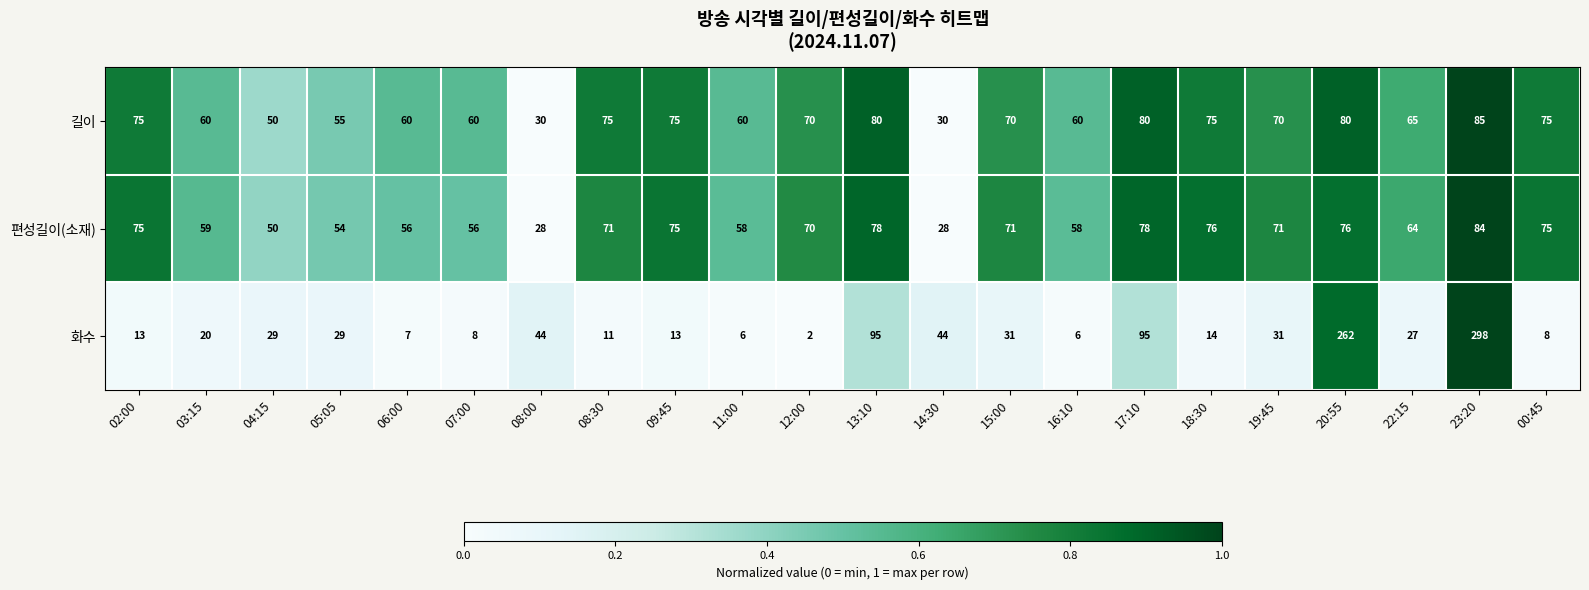

True or false: 길이 has a value of 39 at 19:45.

False